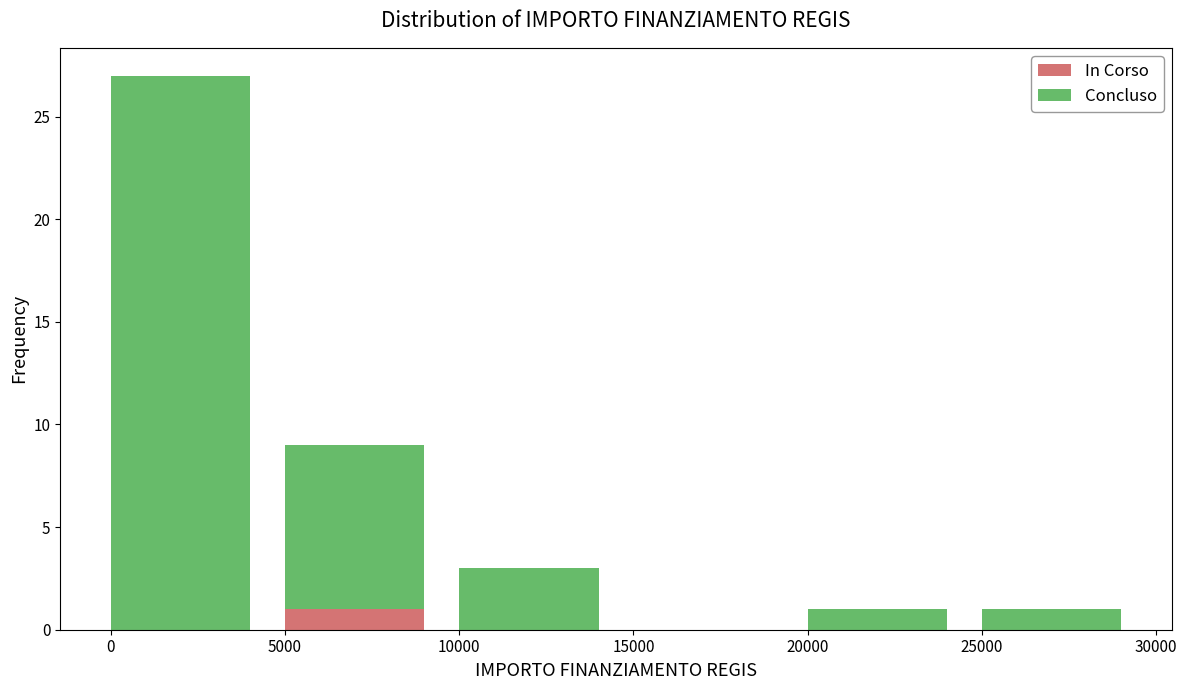

Reading left to right, list the values for the In Corso series.

0=0	5000=1	10000=0	15000=0	20000=0	25000=0